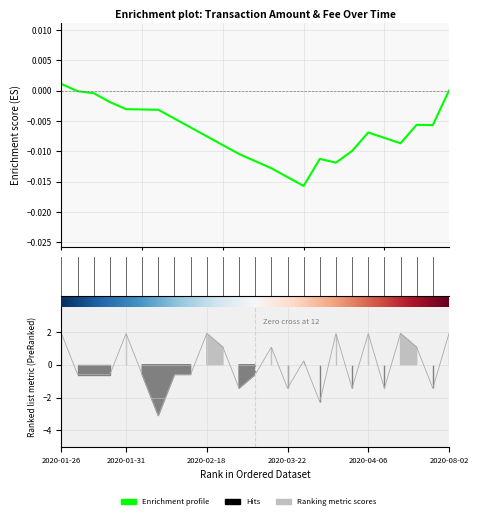

How many categories are shown in the chart?

25